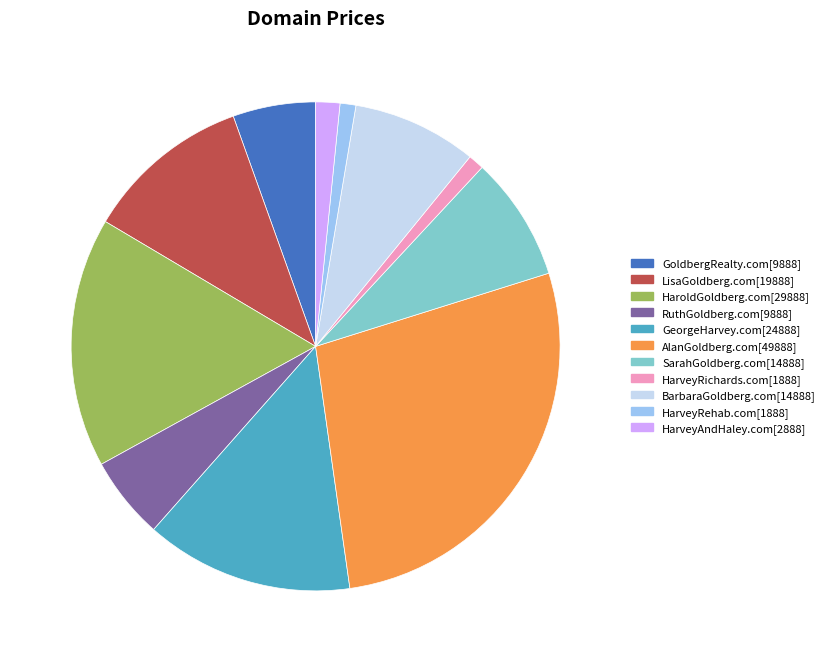

True or false: HaroldGoldberg.com accounts for 24% of the total.

False